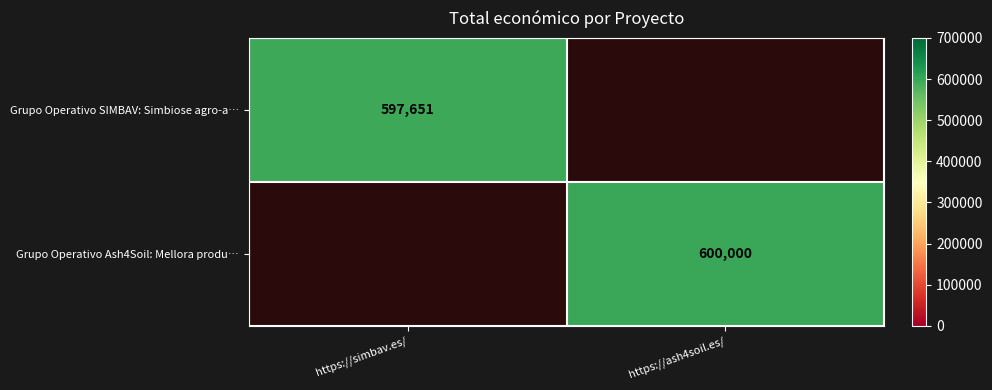

Is the value of Grupo Operativo SIMBAV: Simbiose agro-a… at https://simbav.es/ greater than the value of Grupo Operativo Ash4Soil: Mellora produ… at https://ash4soil.es/?

No